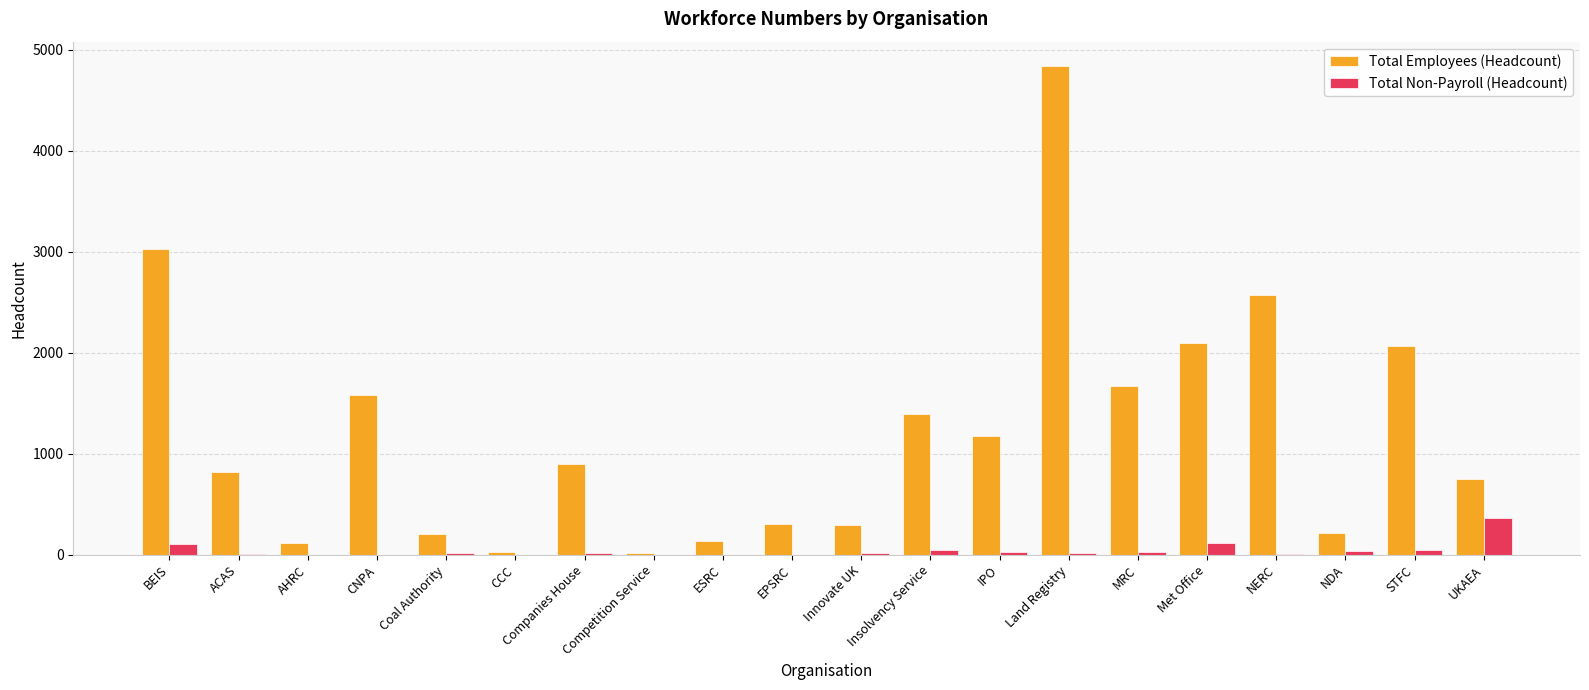

The value of Total Employees (Headcount) at STFC is 2066. True or false?

True